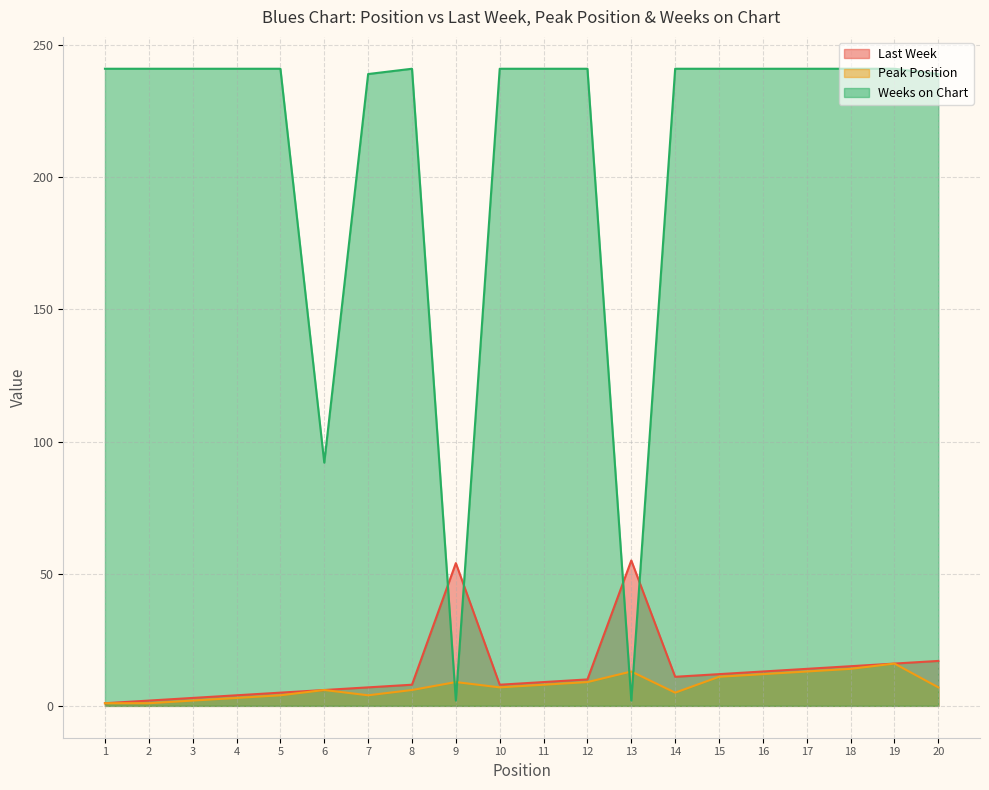

What value does the Weeks on Chart series have at 14?

241